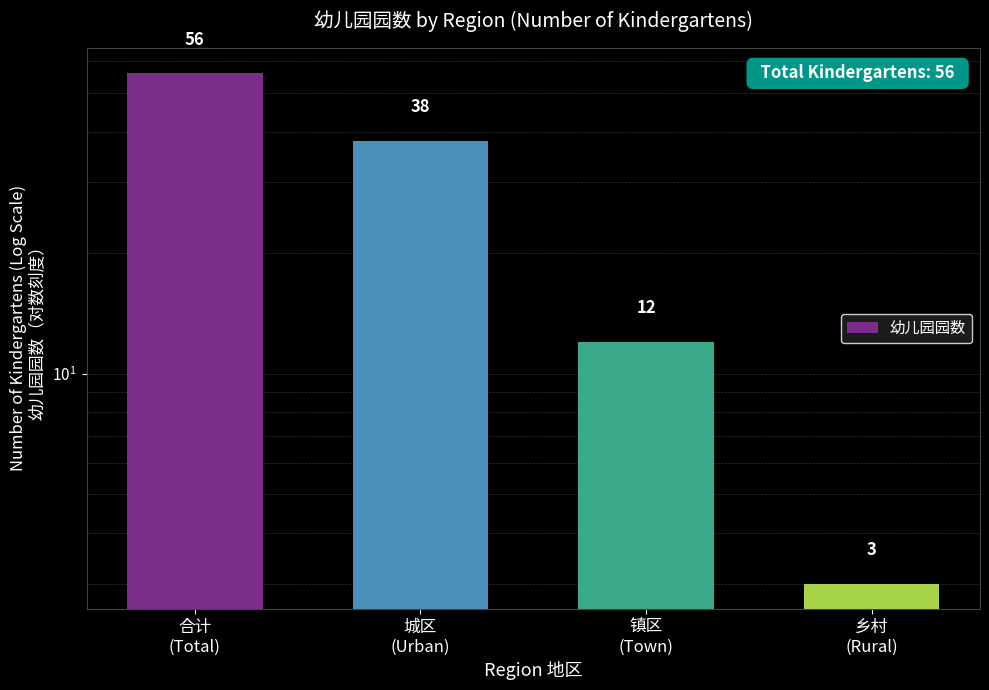

What is the difference between the maximum and minimum values?

53